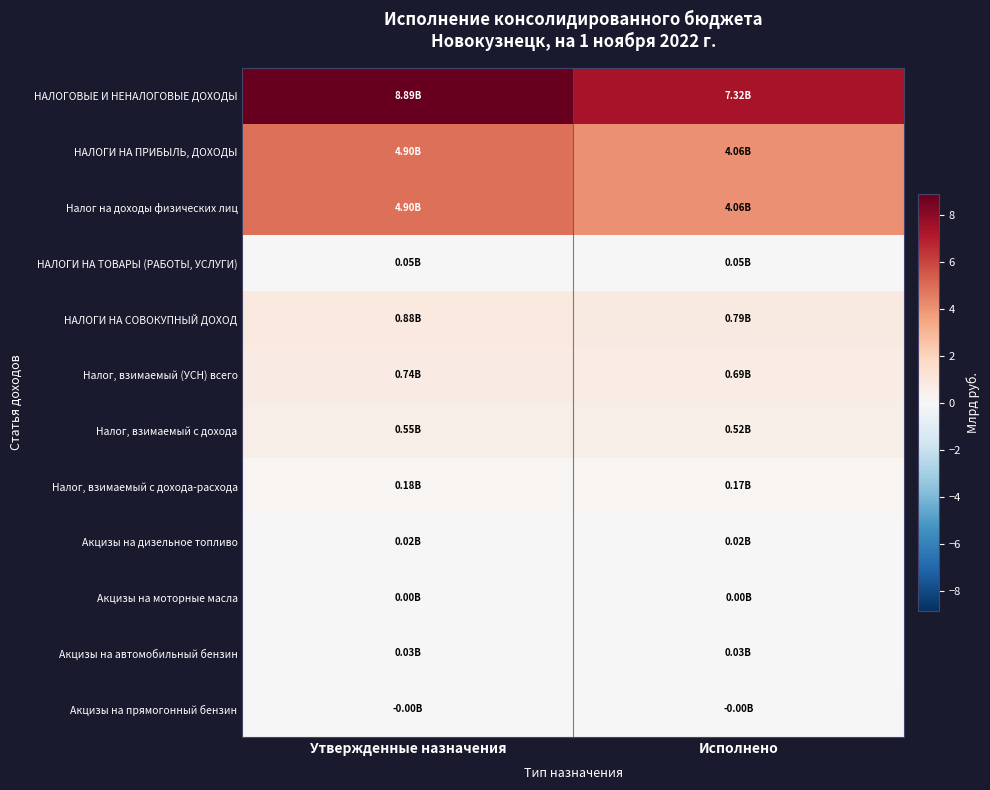

What is the maximum value shown in the chart?

8.9